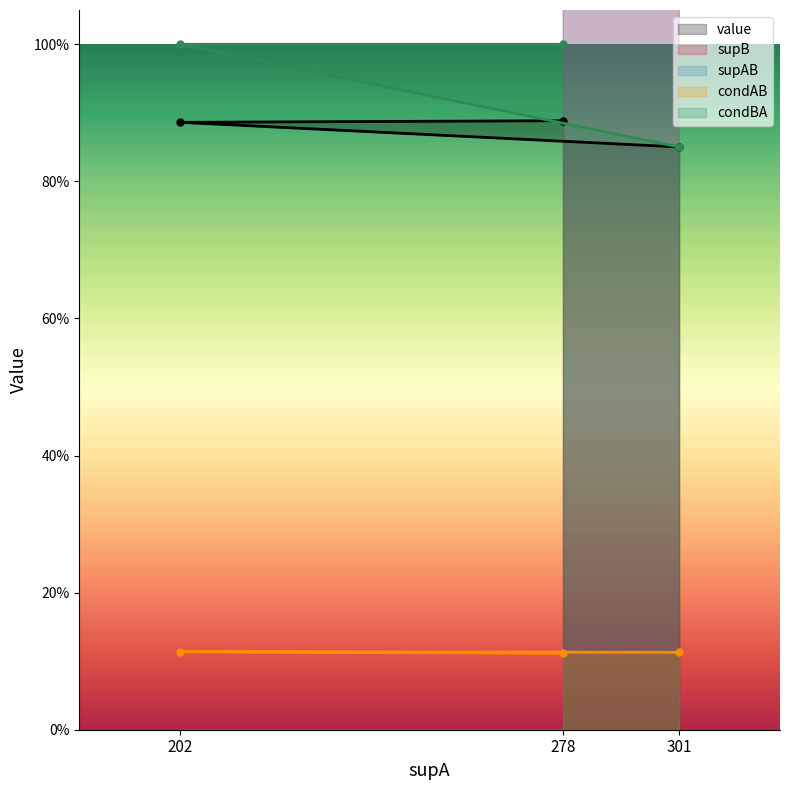

True or false: supB has a value of 20.8 at 301.

False